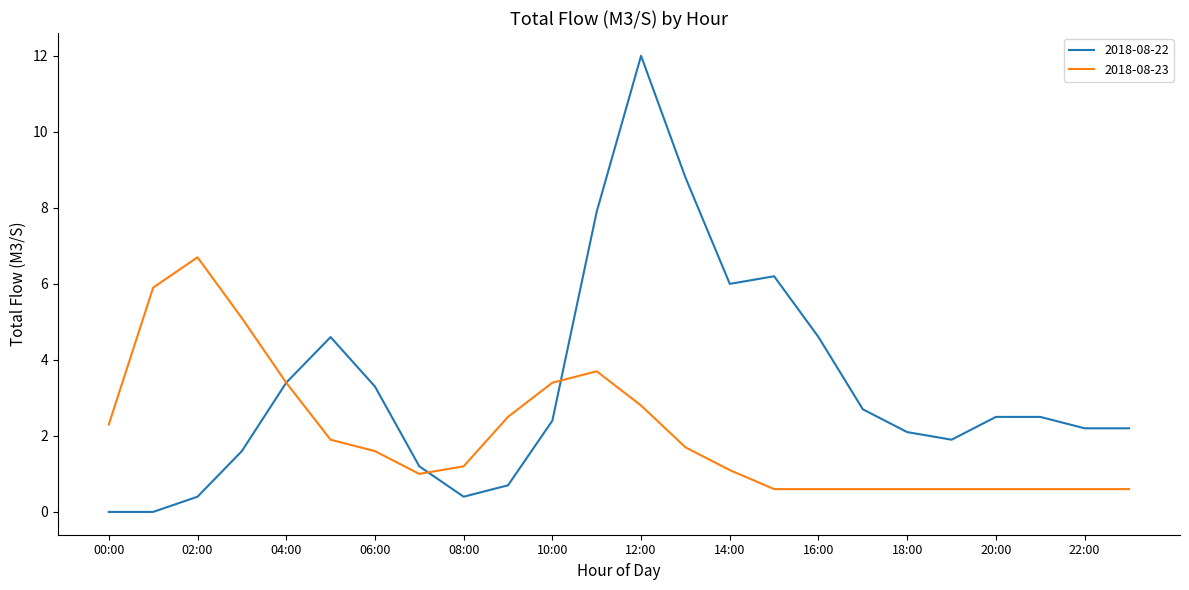

Which series has the largest total across all categories?

2018-08-22